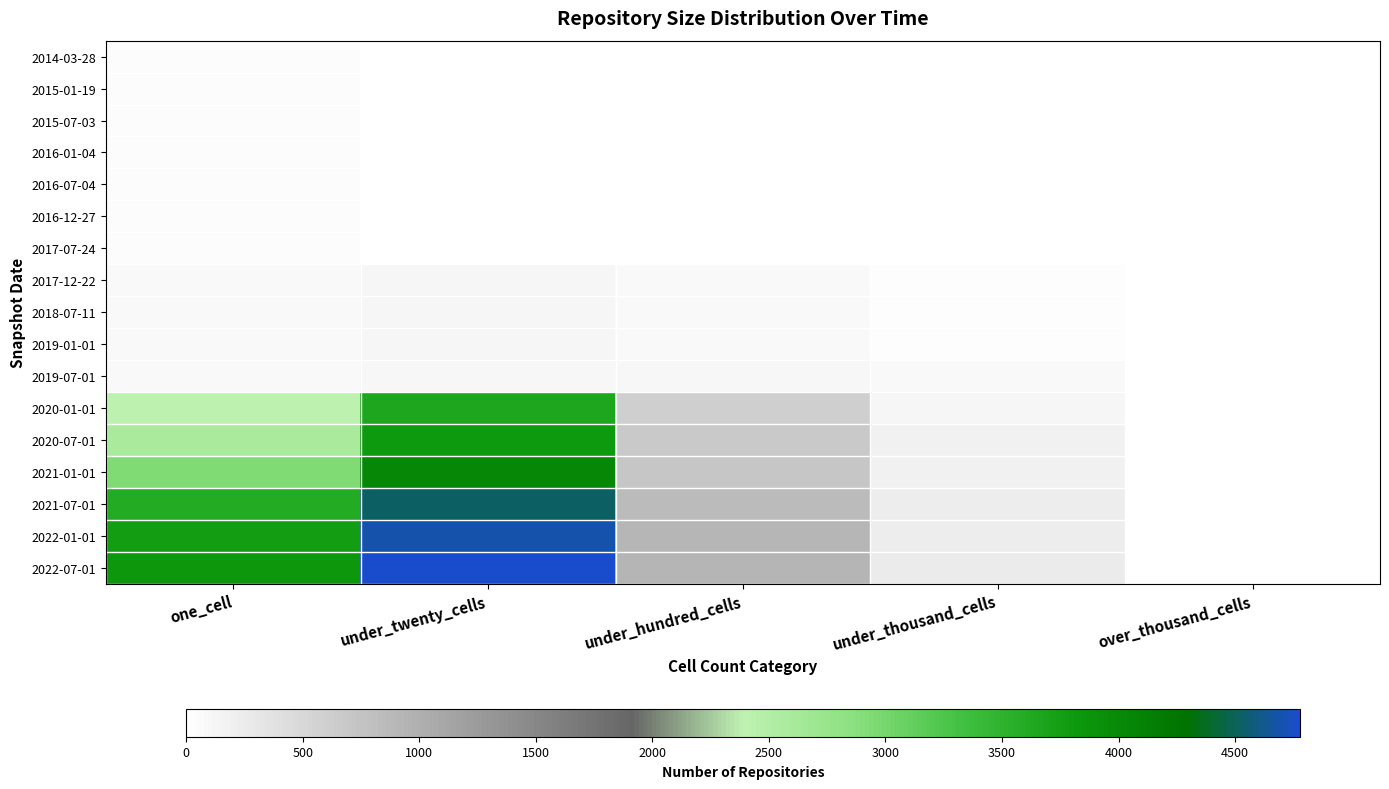

Which label corresponds to the smallest value in the chart?

under_hundred_cells